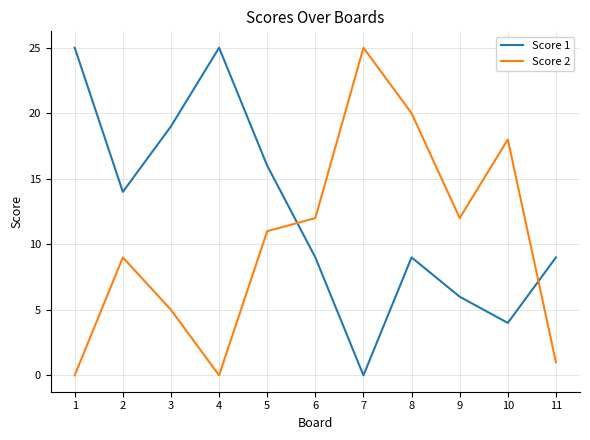

List the series in order of their overall mean, lowest first.

Score 2, Score 1